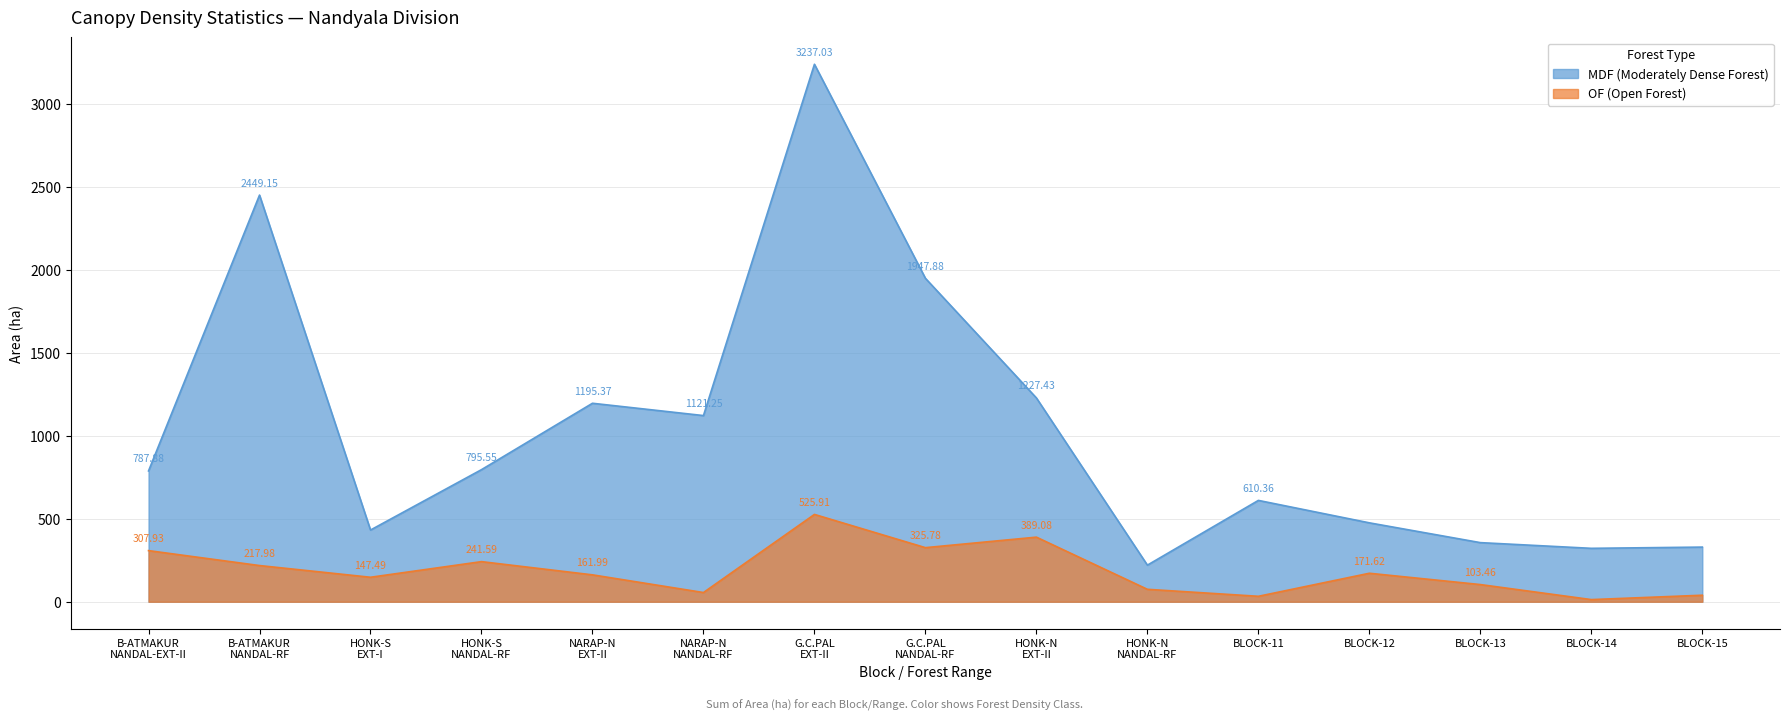

Rank the series by their maximum value, from highest to lowest.

MDF (Moderately Dense Forest), OF (Open Forest)